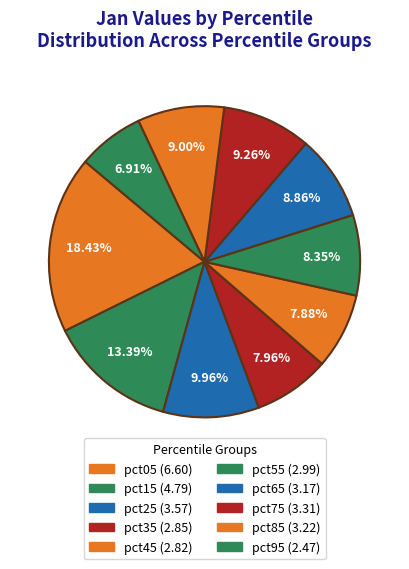

To the nearest percent, what percentage of the pie is pct15?

13%